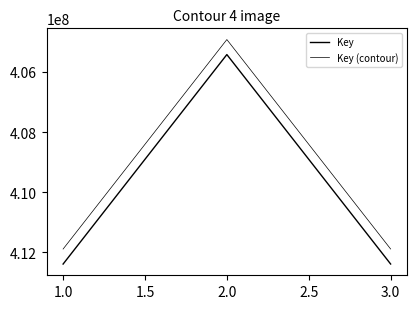

Count the number of data series in this chart.

2